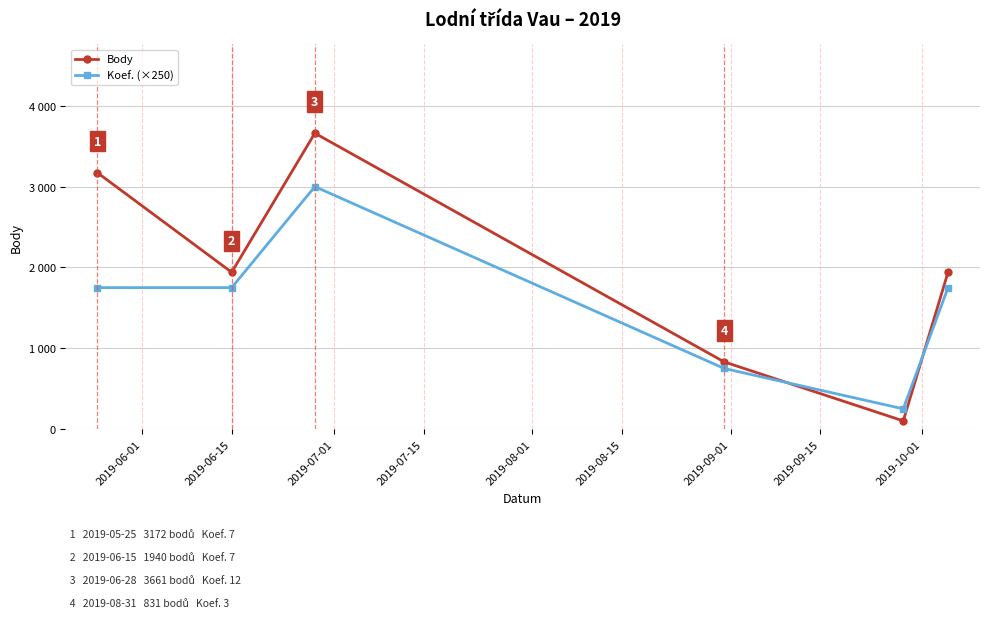

What are all the series names shown in the legend?

Body, Koef. (×250)